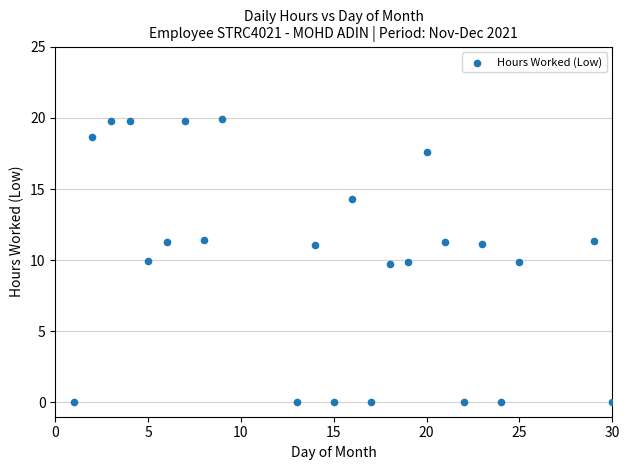

Count the number of points in this scatter plot.

24